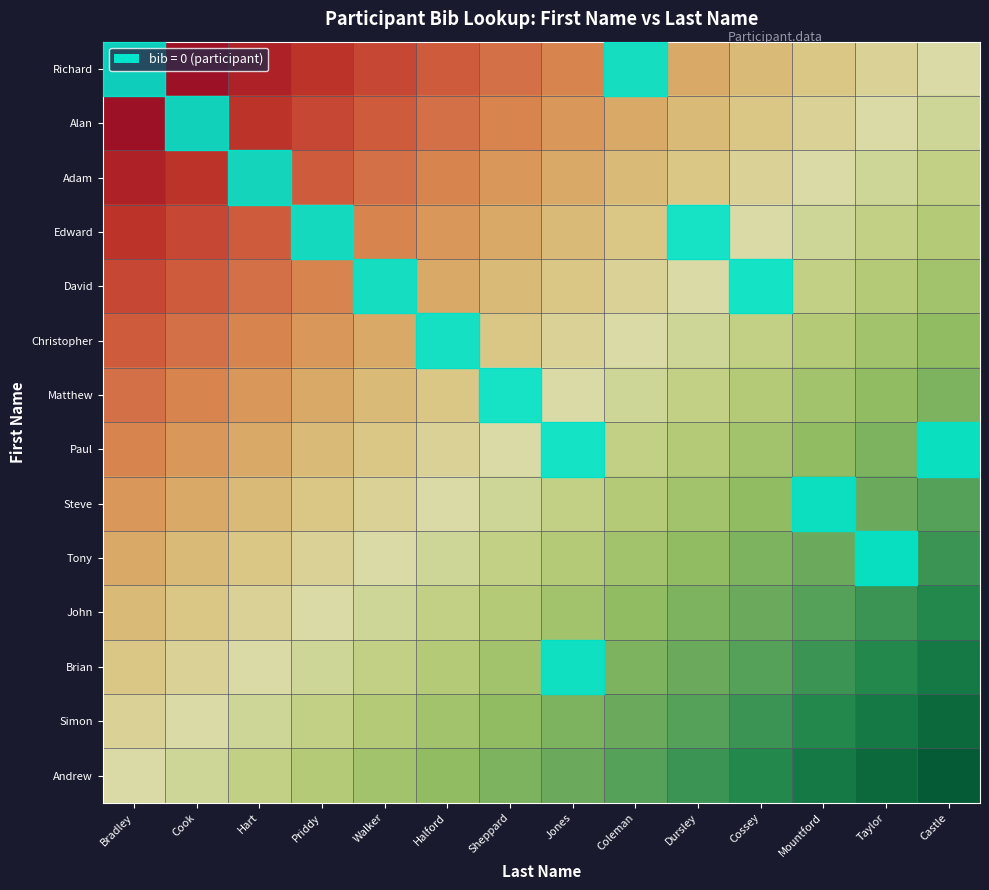

Which series changed the most between Jones and Dursley?

Paul